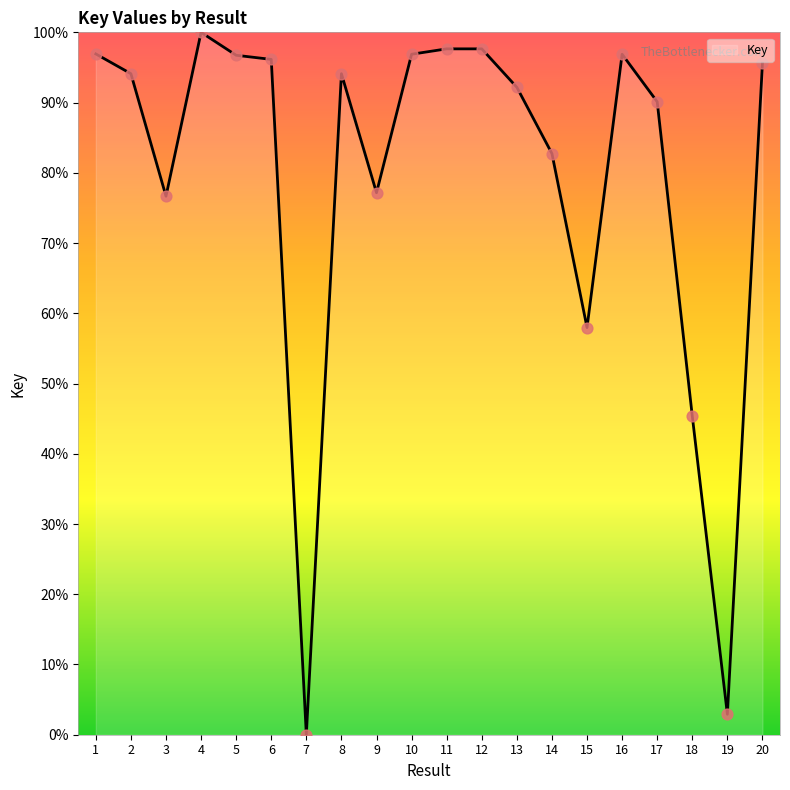

Approximately how many times larger is the value at 8 compared to 6?

1.0